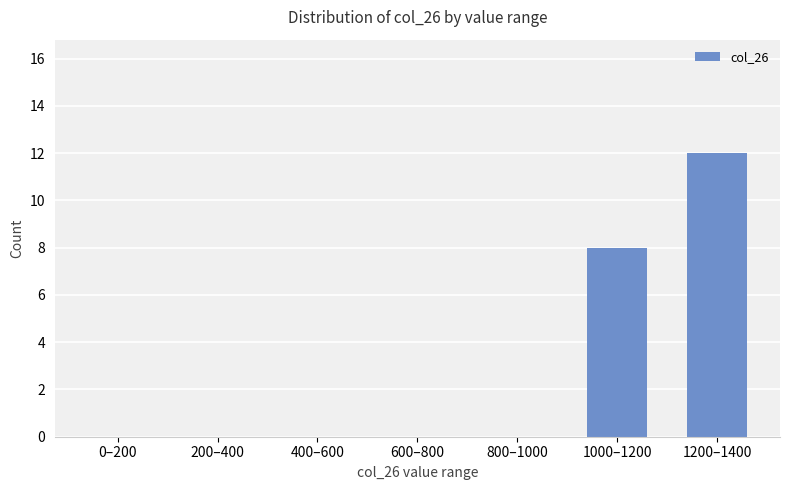

Reading left to right, extract all data points from this chart.

0	0	0	0	0	8	12